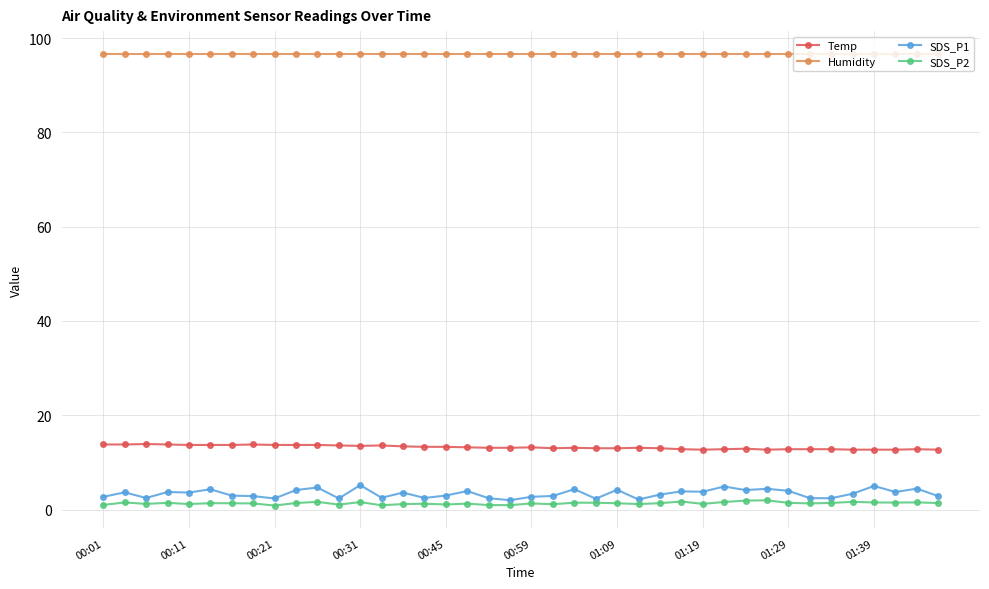

What is the highest value of the Temp series?

13.9